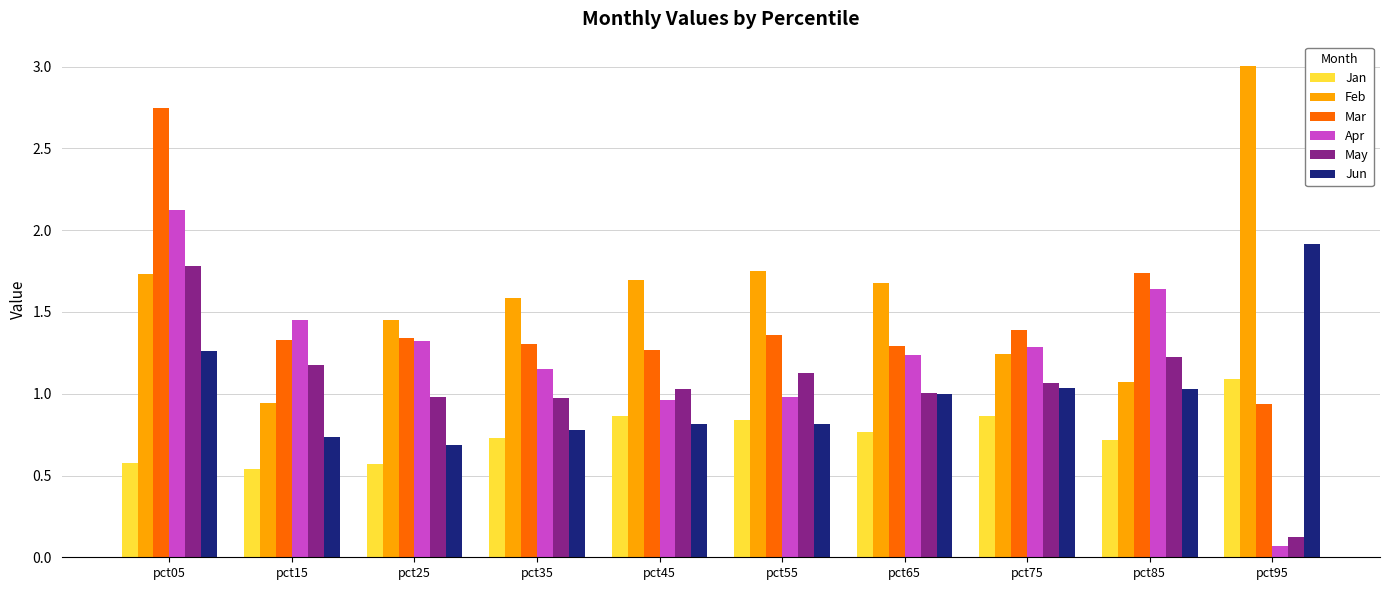

Does the chart contain stacked bars?

No